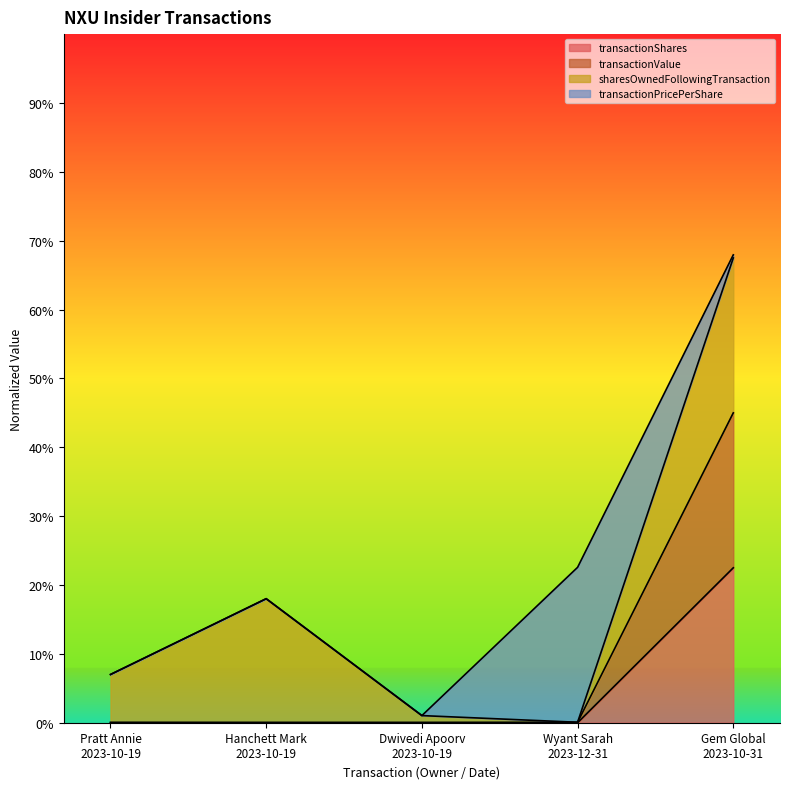

Does the chart display data point markers on the line(s)?

No